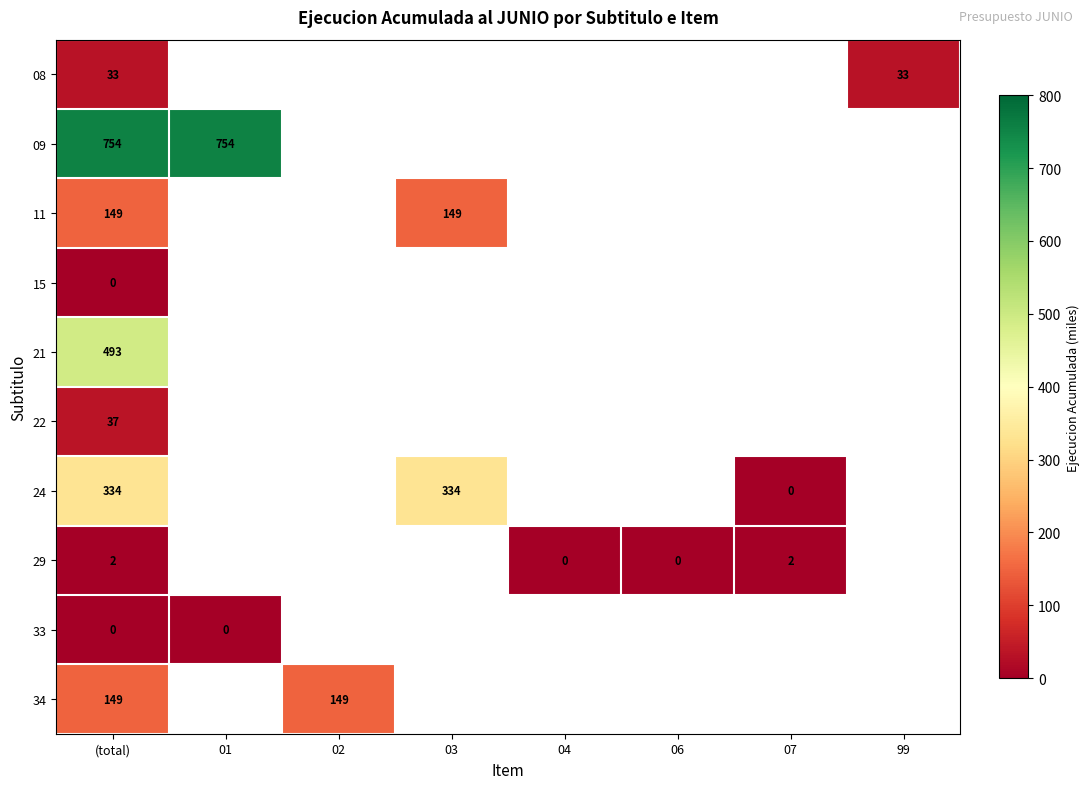

True or false: 09 has a value of 754 at 01.

True